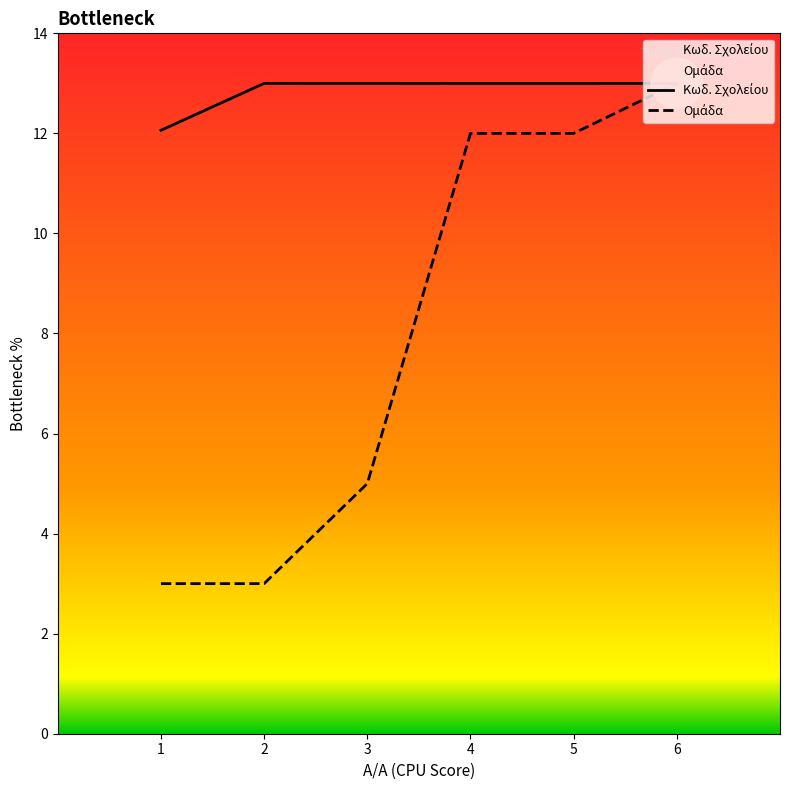

The value of Κωδ. Σχολείου at 1 is 12.1. True or false?

True